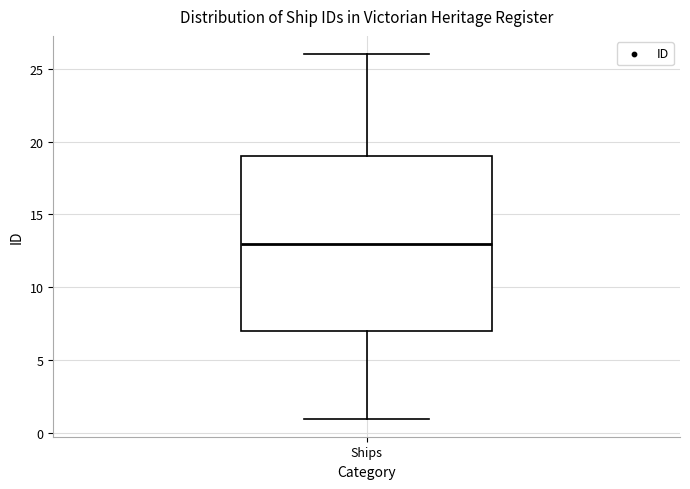

Read this box plot against the y-axis: the position of the median line, the range covered by the box, and the ends of both whiskers. The values are not printed on the chart, so give them approximately, as read against the axis.

median 13, box 7 to 19, whiskers 1 to 26